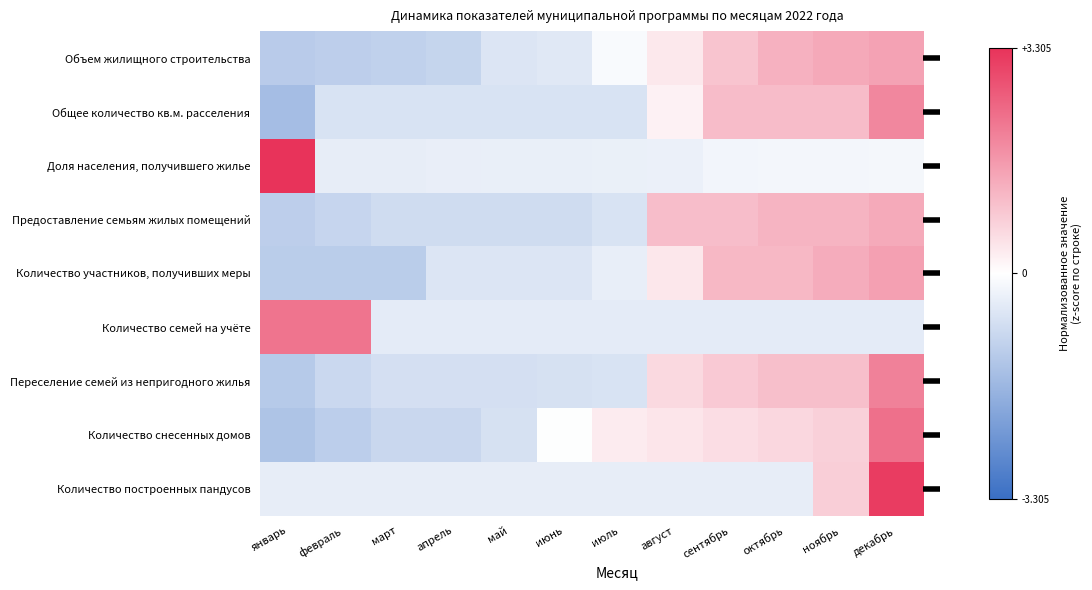

Between сентябрь and декабрь, which series saw the biggest shift?

Количество построенных пандусов